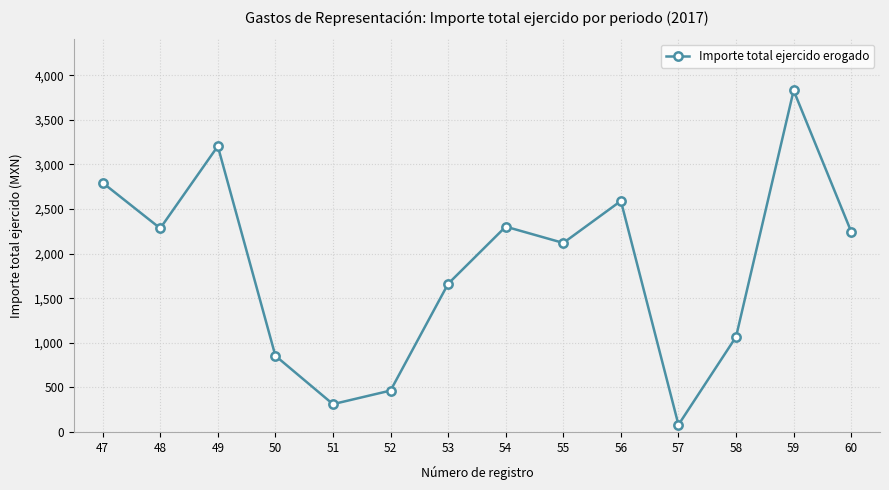

At which category does the chart reach its peak across all series?

59